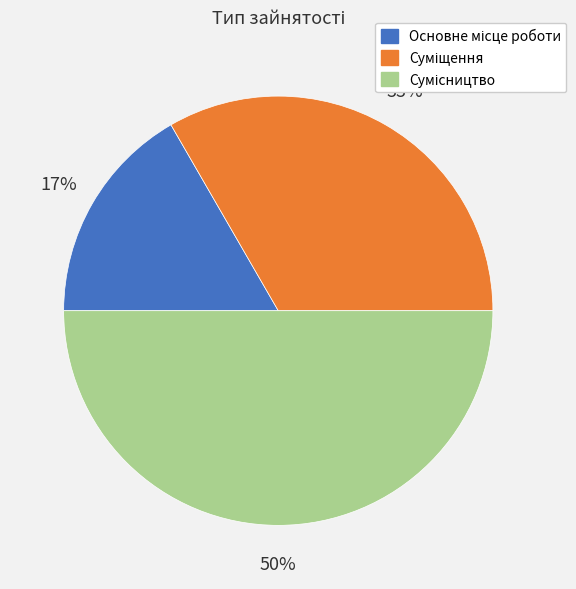

How many slices are in this pie chart?

3